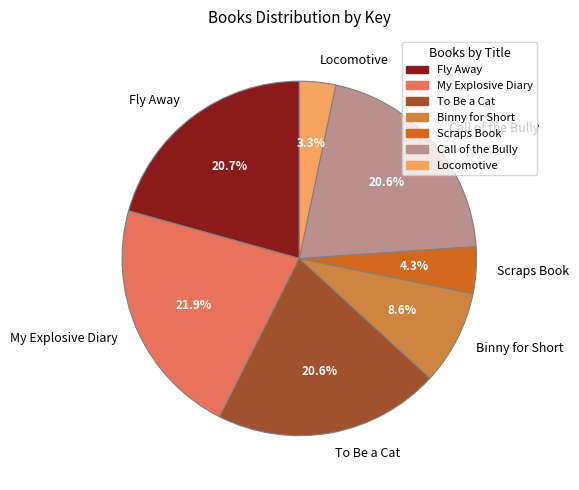

To the nearest percent, what portion does My Explosive Diary represent?

22%